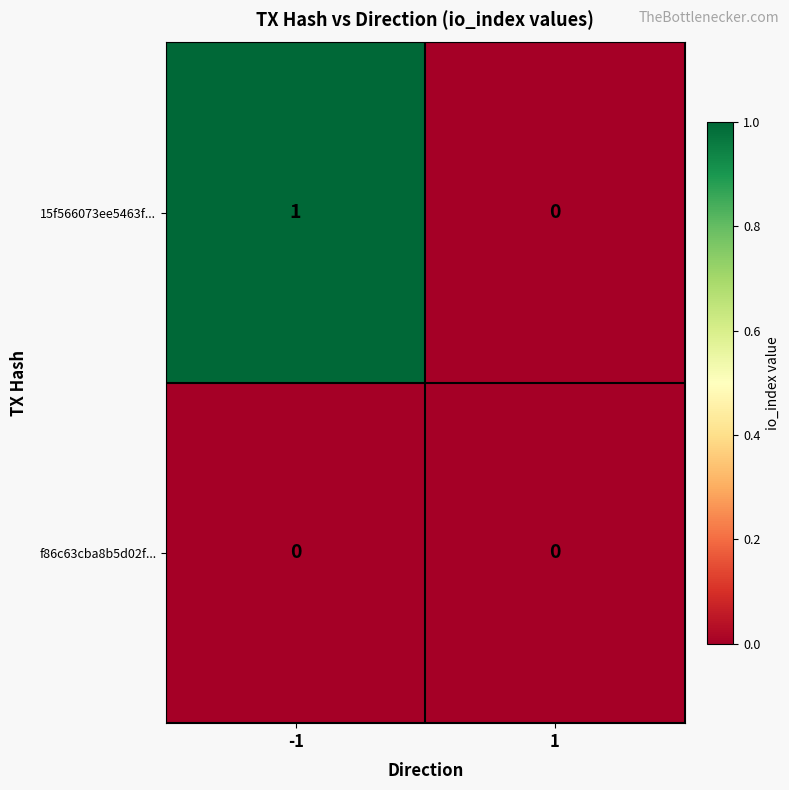

Which series changed the most between -1 and 1?

15f566073ee5463f...